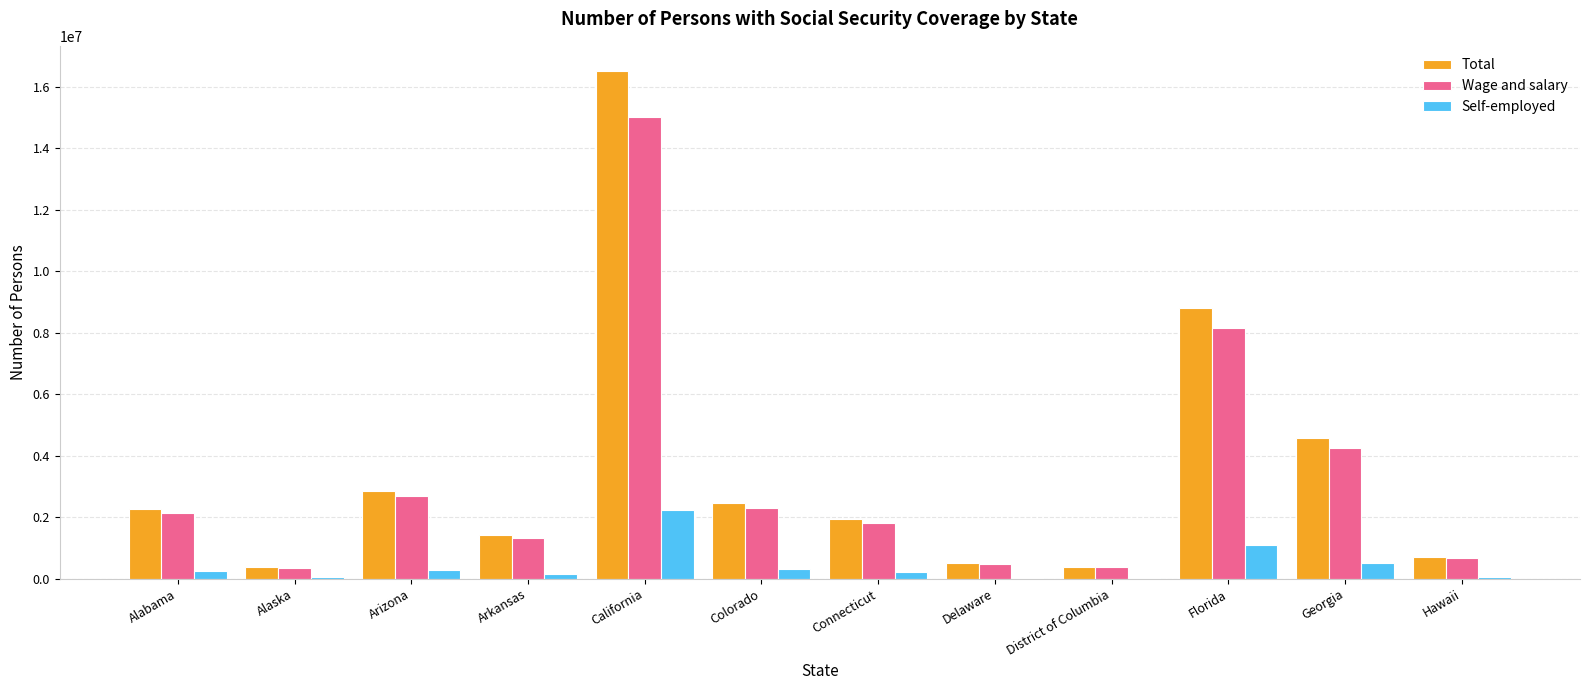

Does the chart contain stacked bars?

No